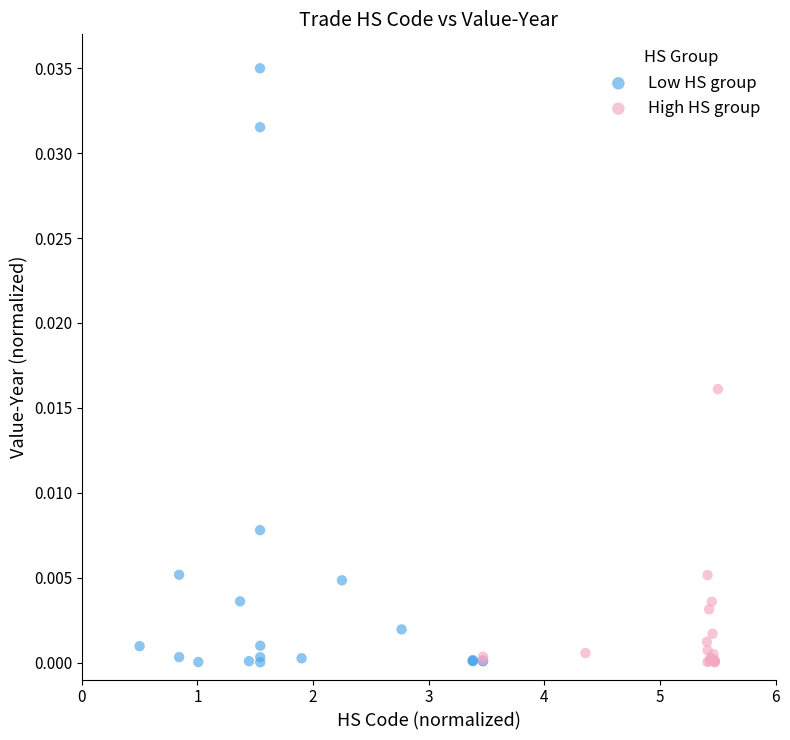

Which series contains the highest Y value?

Low HS group